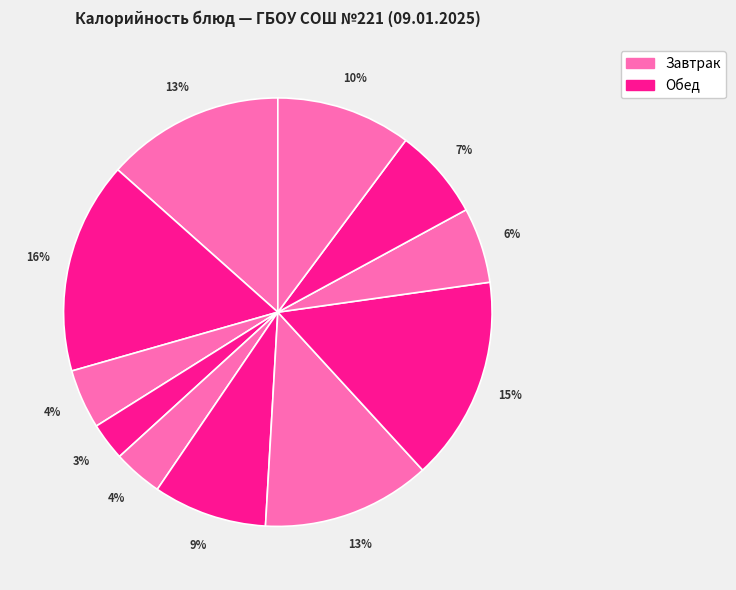

Count the number of slices in the pie.

11